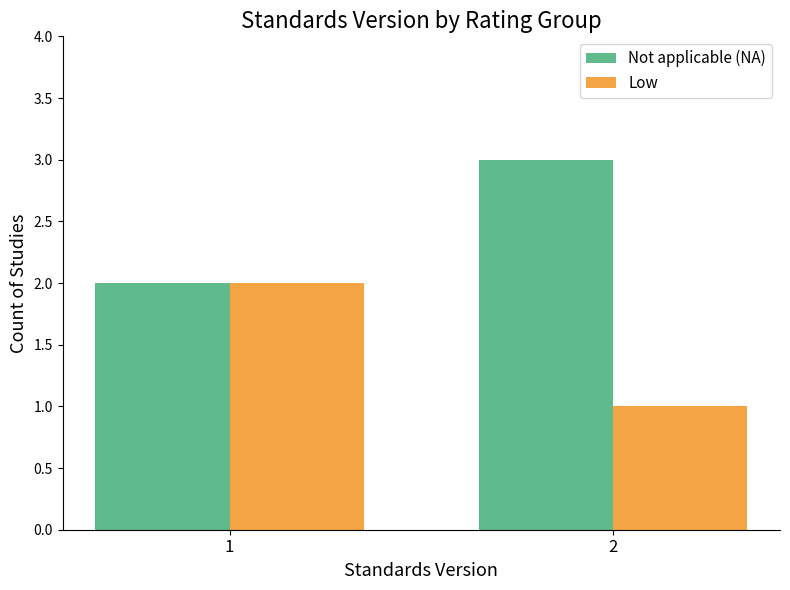

What value does the Not applicable (NA) series have at 1?

2